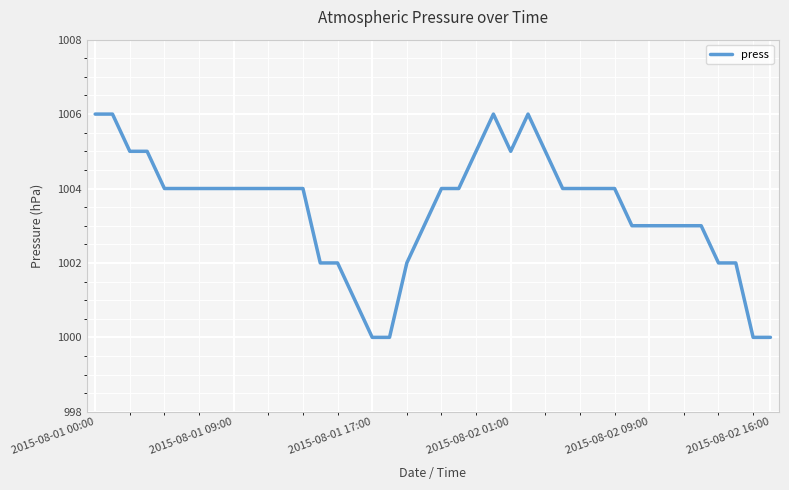

What is the smallest value displayed?

1000